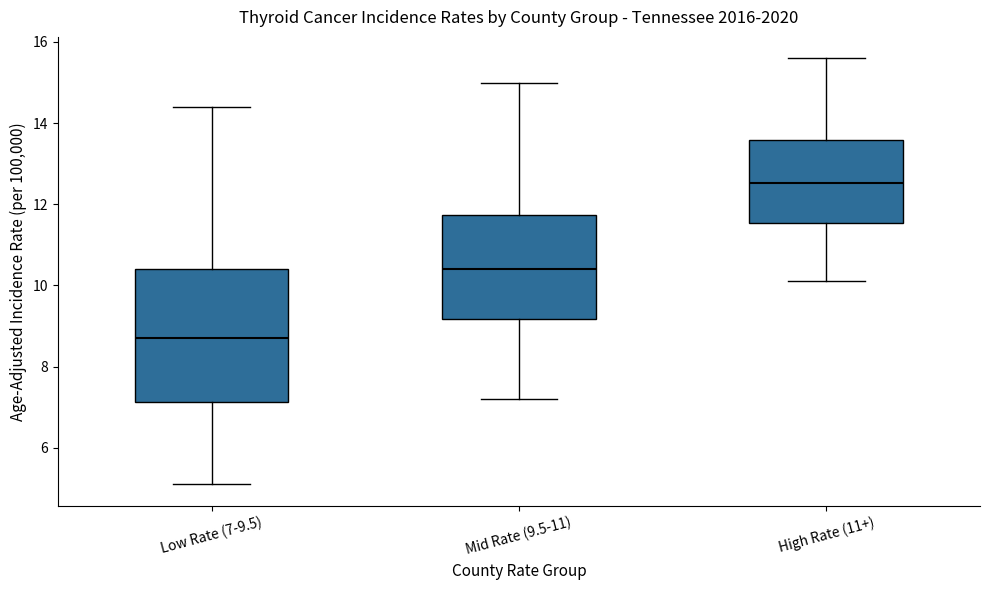

Reading left to right, transcribe this box plot: for each box, give where its median line is, the range the box spans, and where its two whiskers end, as read against the y-axis. The values are not printed on the chart, so give them approximately, as read against the axis.

Low Rate (7-9.5): median 8.8, box 7.2 to 10.4, whiskers 5.2 to 14.4
Mid Rate (9.5-11): median 10.4, box 9.2 to 11.8, whiskers 7.2 to 15.0
High Rate (11+): median 12.6, box 11.6 to 13.6, whiskers 10.2 to 15.6